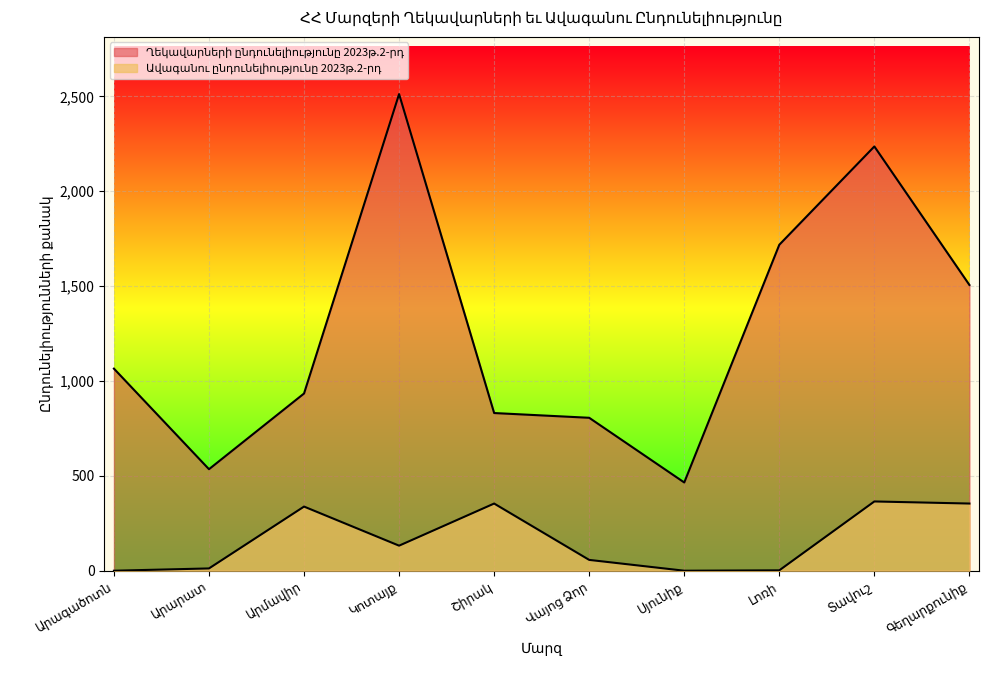

What position from the left is Արագածոտն?

1